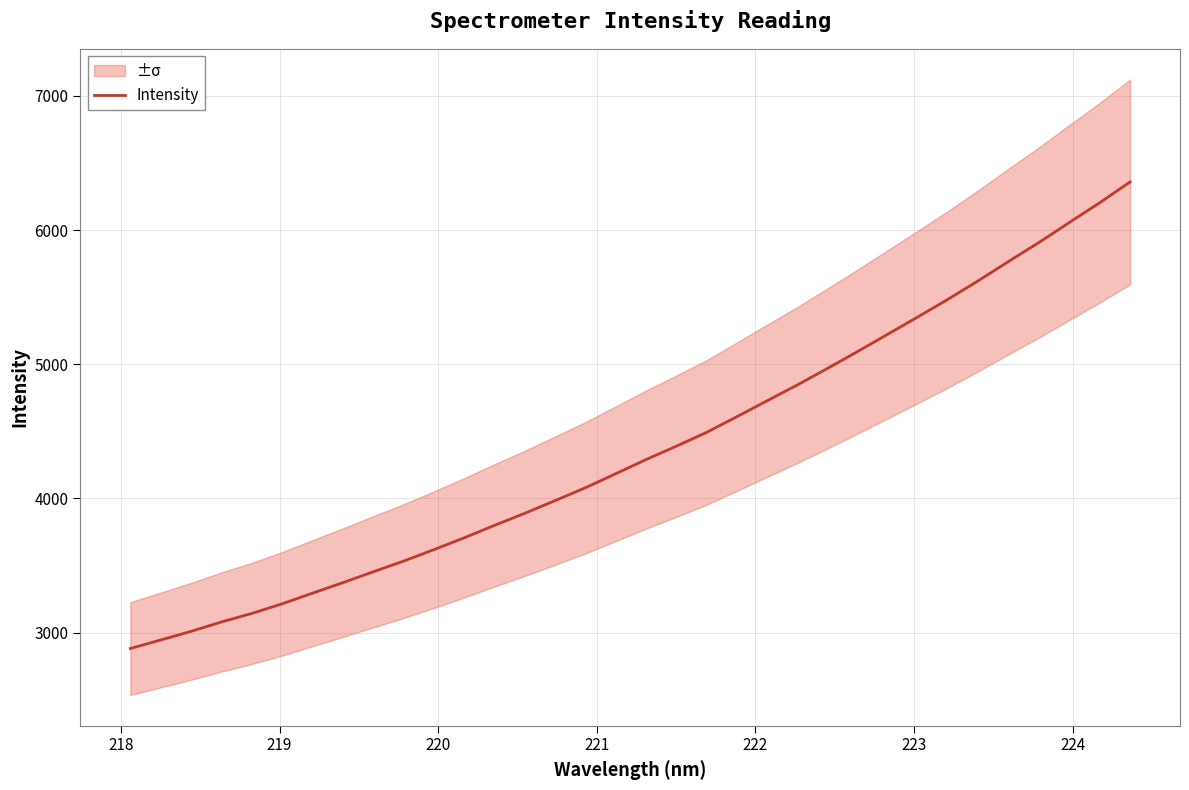

What is the maximum value for Intensity?

6358.2